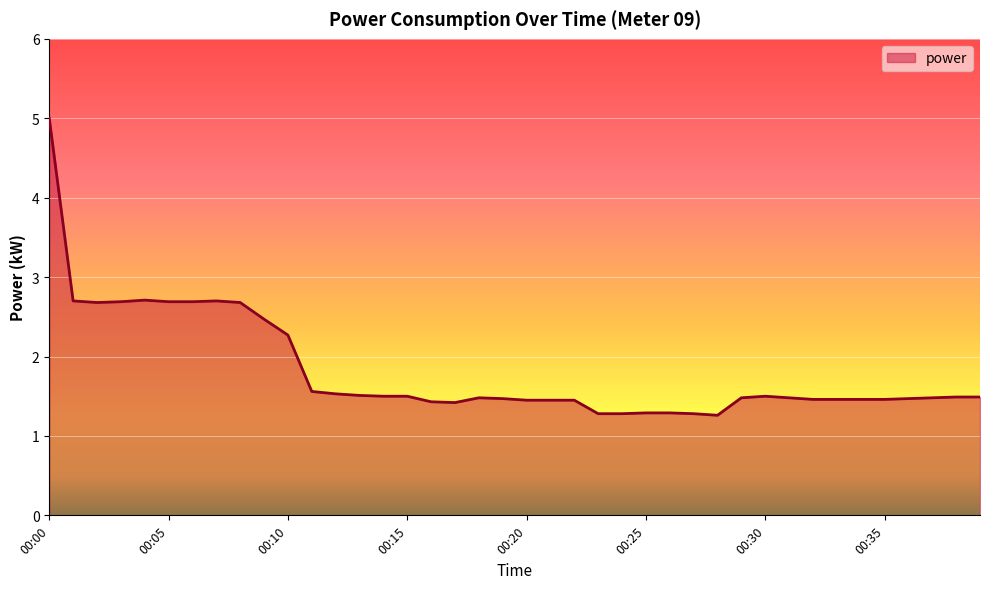

What is the minimum value shown in the chart?

1.3